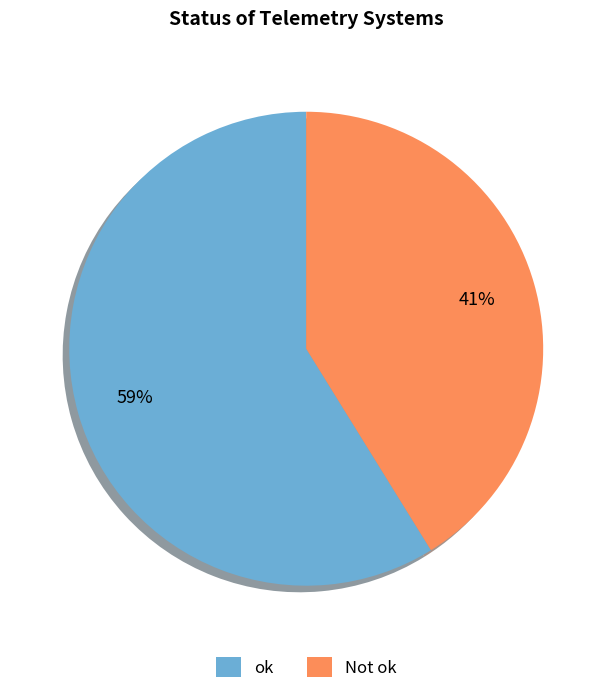

Does any single category account for the majority?

Yes